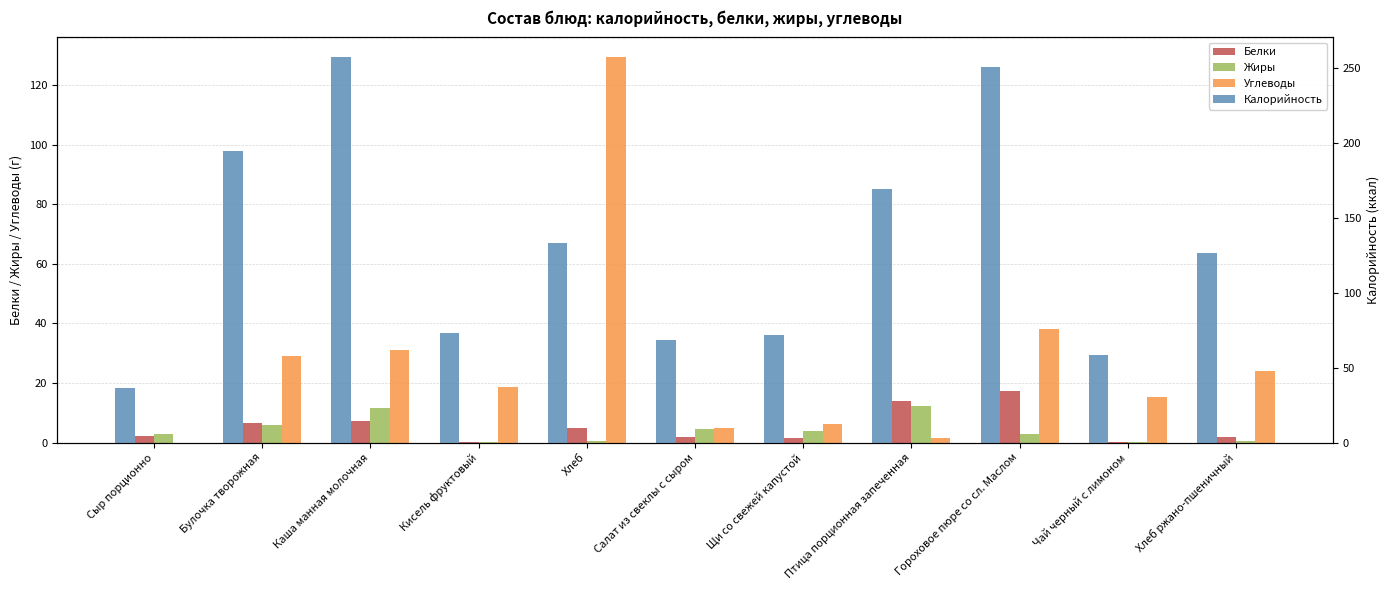

How many bars are there in each group?

4